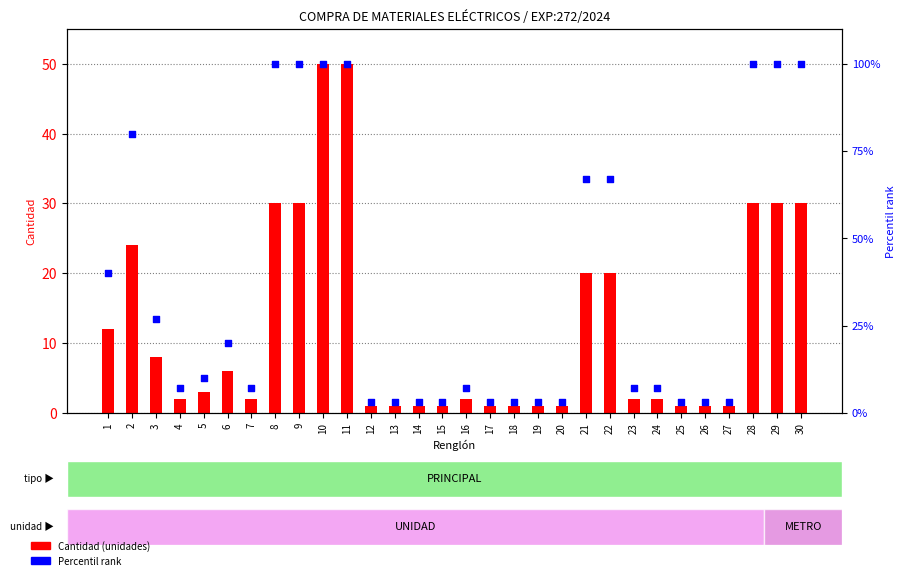

What is the total value across all series at 10?

150